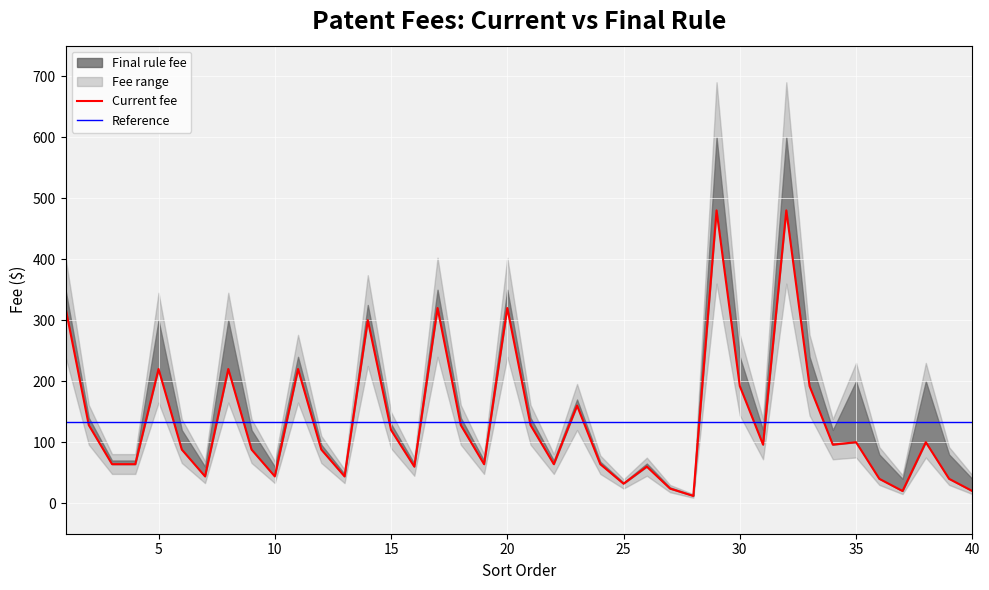

What is the average value?

134